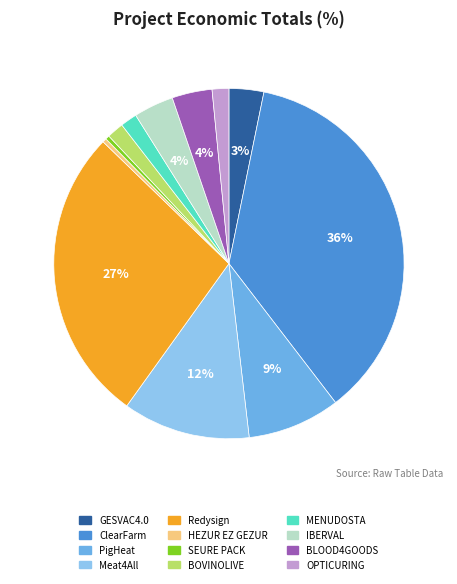

To the nearest percent, what portion does MENUDOSTA represent?

2%